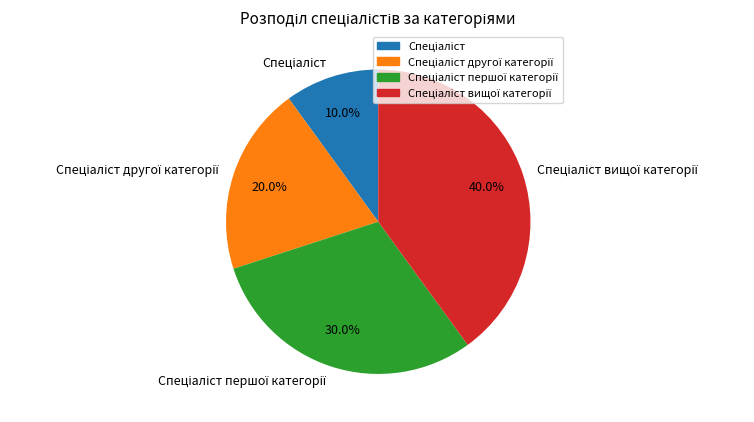

Is there a majority slice in this chart?

No